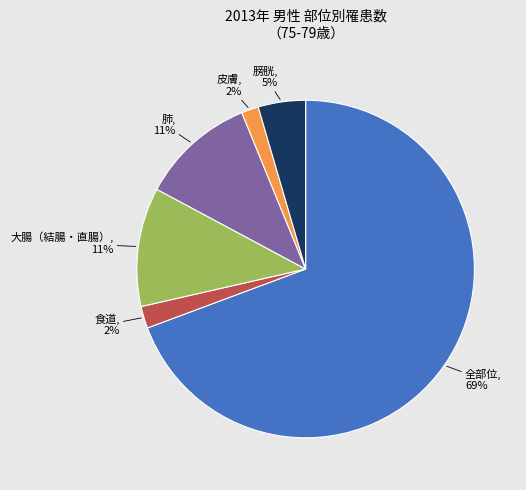

To the nearest percent, what is the average slice percentage?

17%